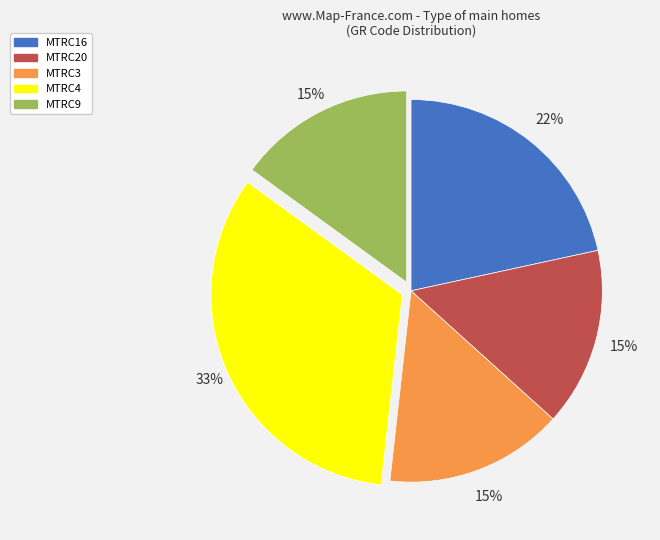

Approximately how many times larger is the value at MTRC20 compared to MTRC4?

0.5